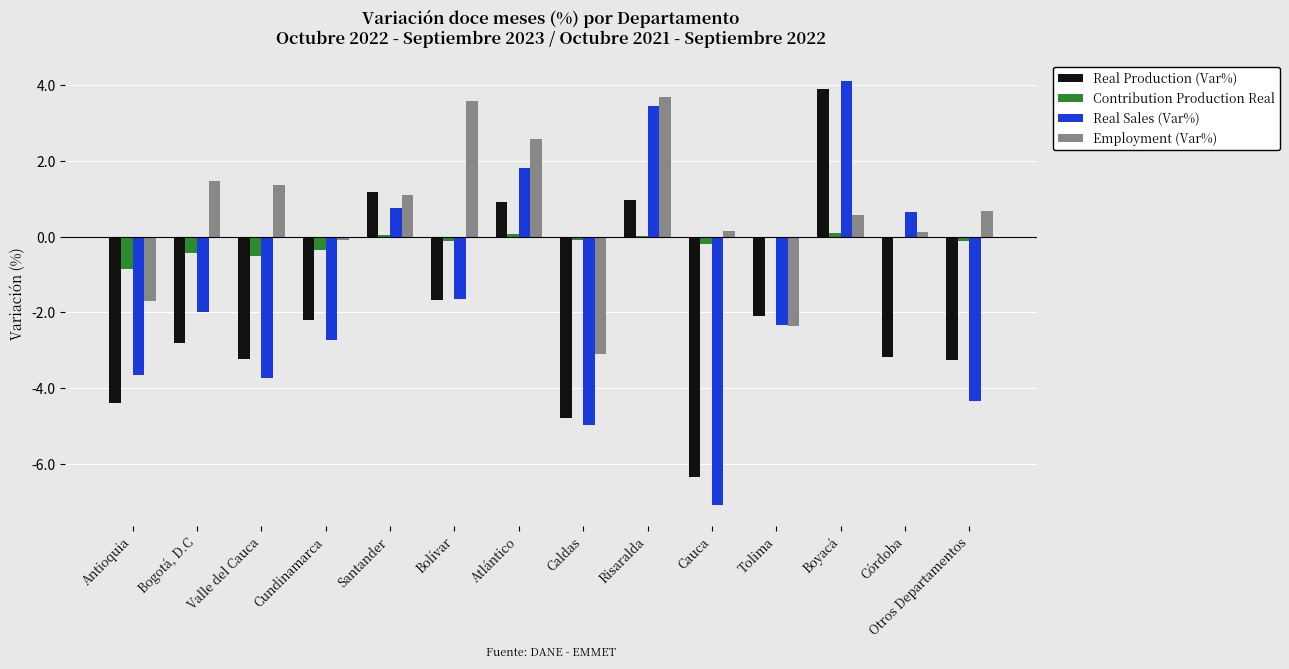

What value does the Real Production (Var%) series have at Bogotá, D.C?

-2.8